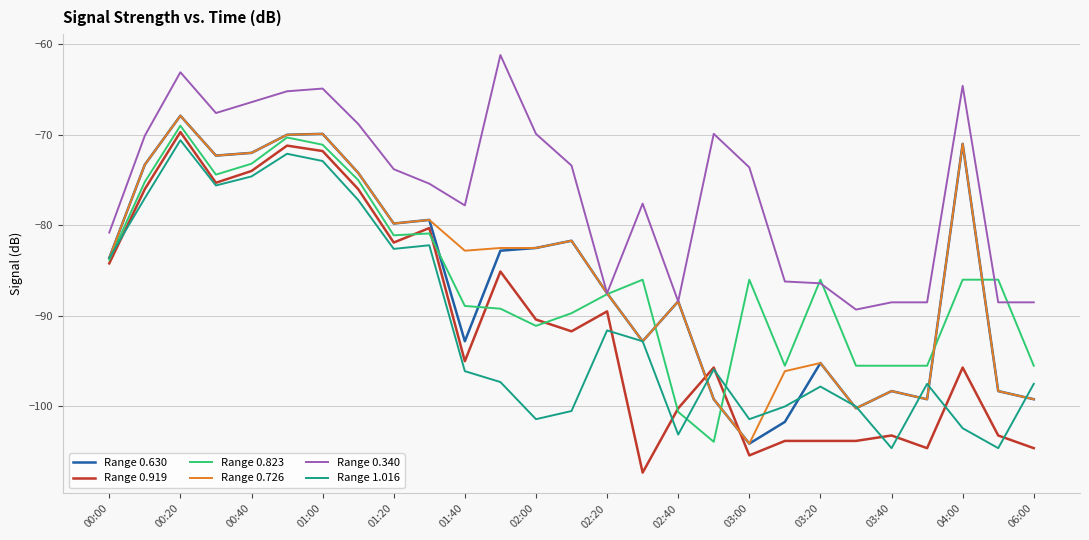

What is the highest value of the Range 0.919 series?

-69.7